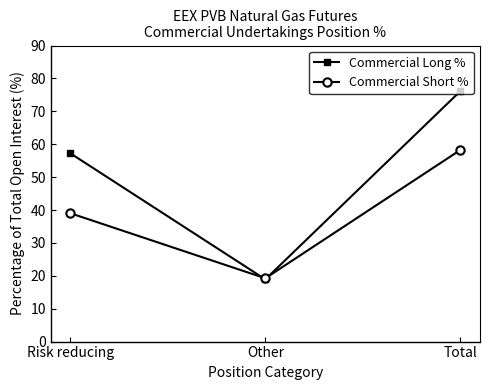

How many values in the Commercial Long % series exceed 57?

2